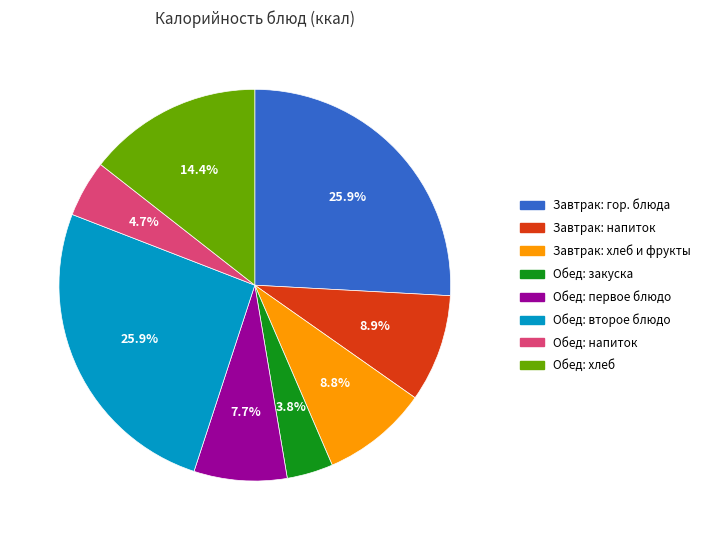

Is there a majority slice in this chart?

No